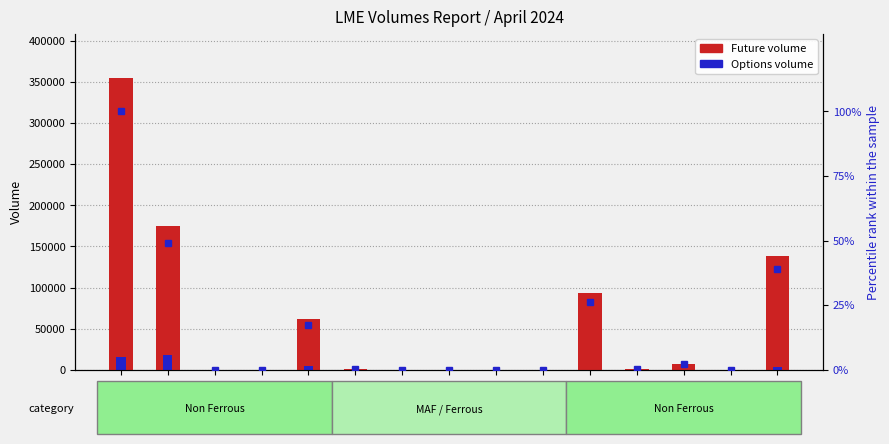

Which series has the largest total across all categories?

Future volume